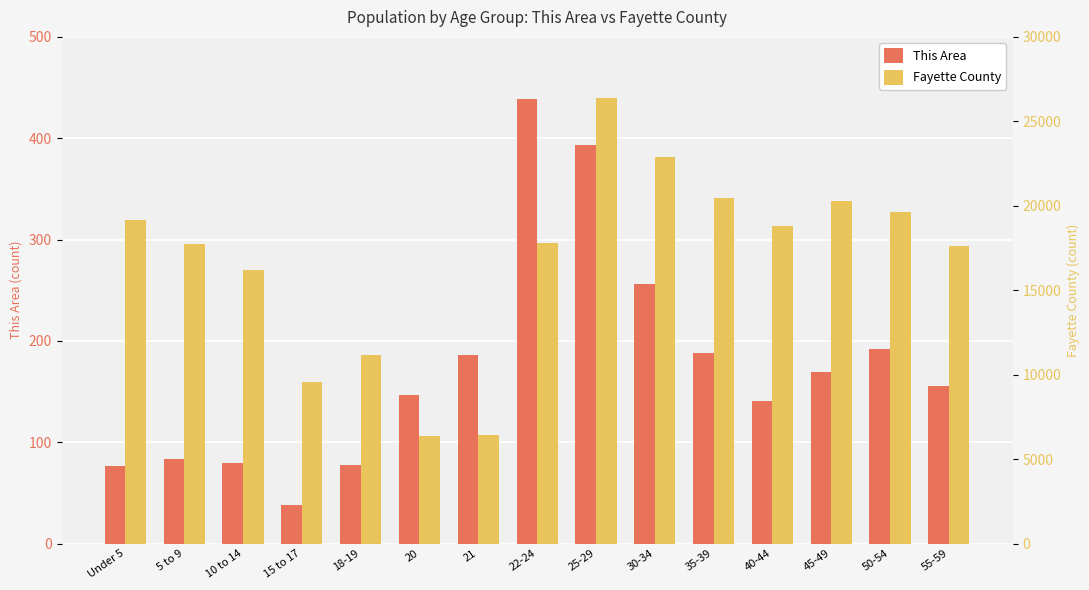

Is it true that Fayette County equals 16195 at 10 to 14?

True